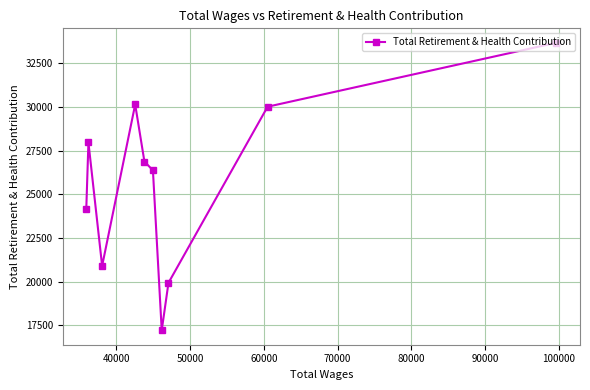

Count the number of data series in this chart.

1